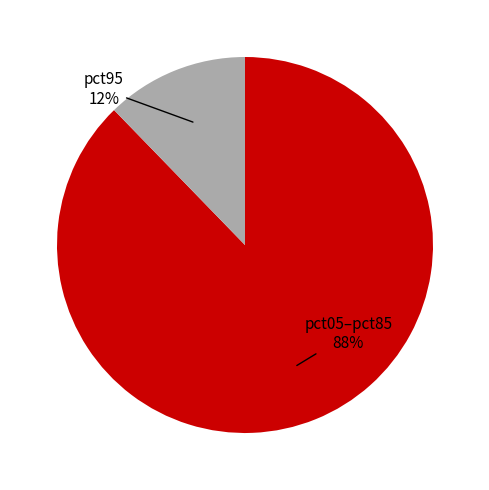

To the nearest percent, what is the average slice percentage?

50%